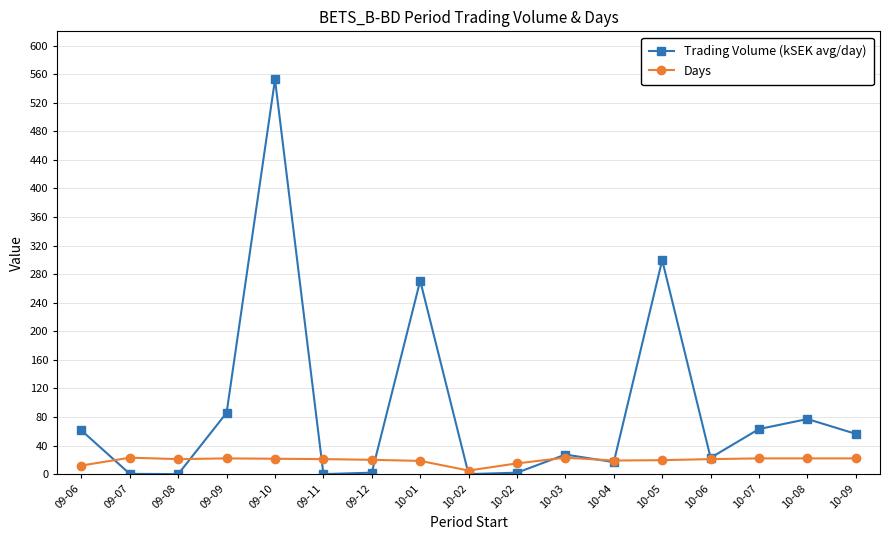

Which series has the largest range (max minus min)?

Trading Volume (kSEK avg/day)